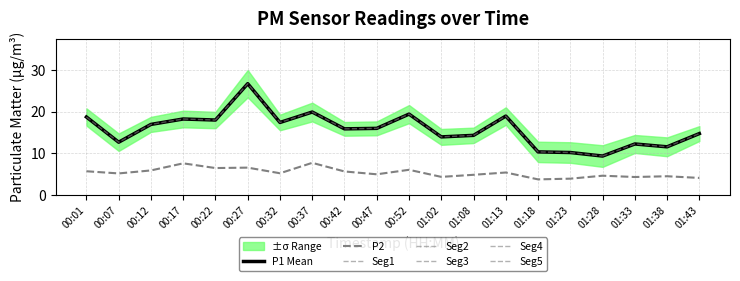

At which category is the sum across all series the highest?

00:27